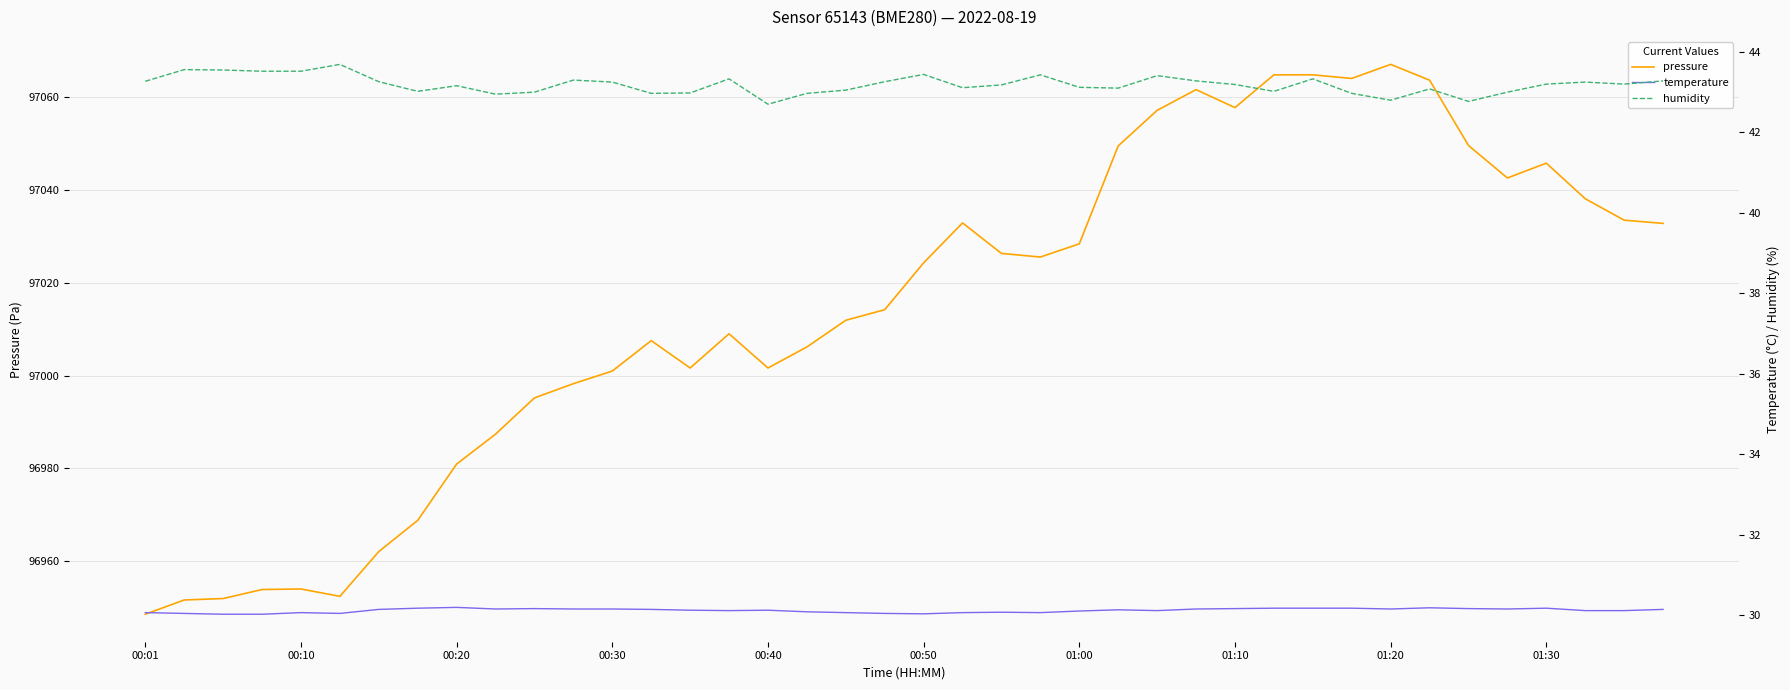

What are all the series names shown in the legend?

pressure, temperature, humidity